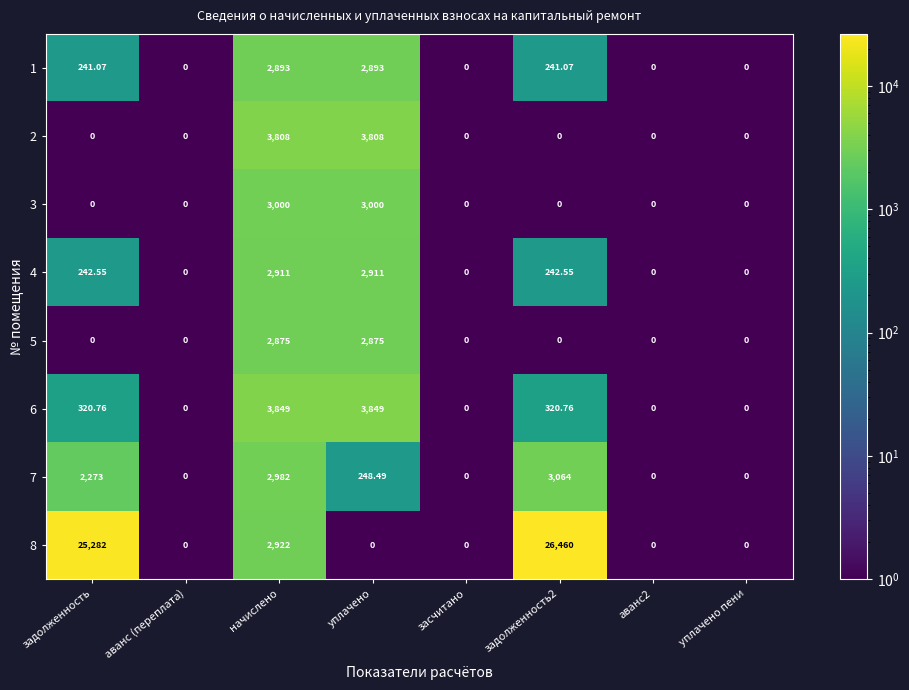

Is the value of 8 at начислено greater than the value of 4 at задолженность?

Yes